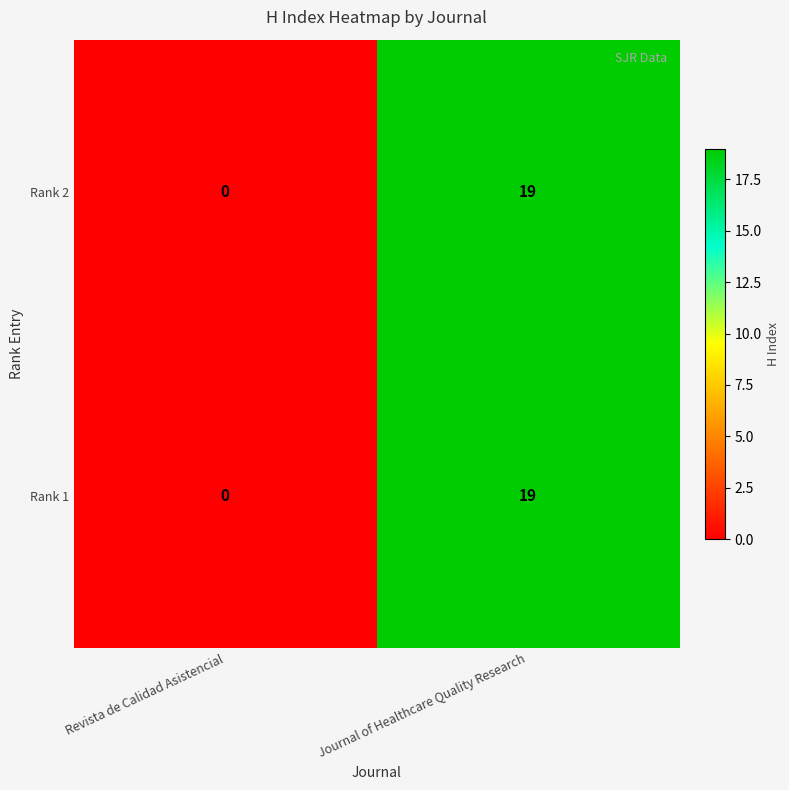

What is the maximum value shown in the chart?

19